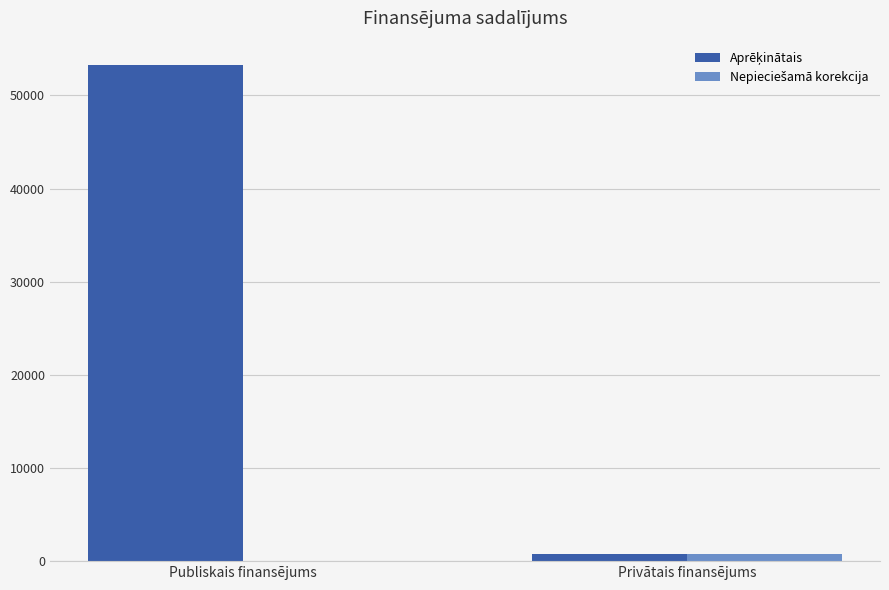

At which category does the chart reach its peak across all series?

Publiskais finansējums